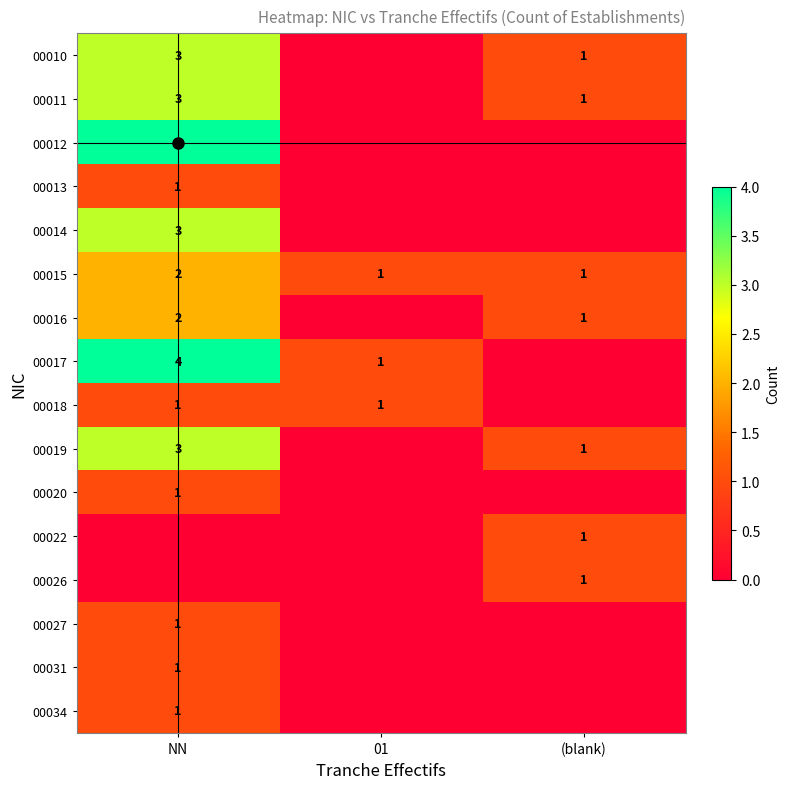

At which category is the sum across all series the highest?

NN